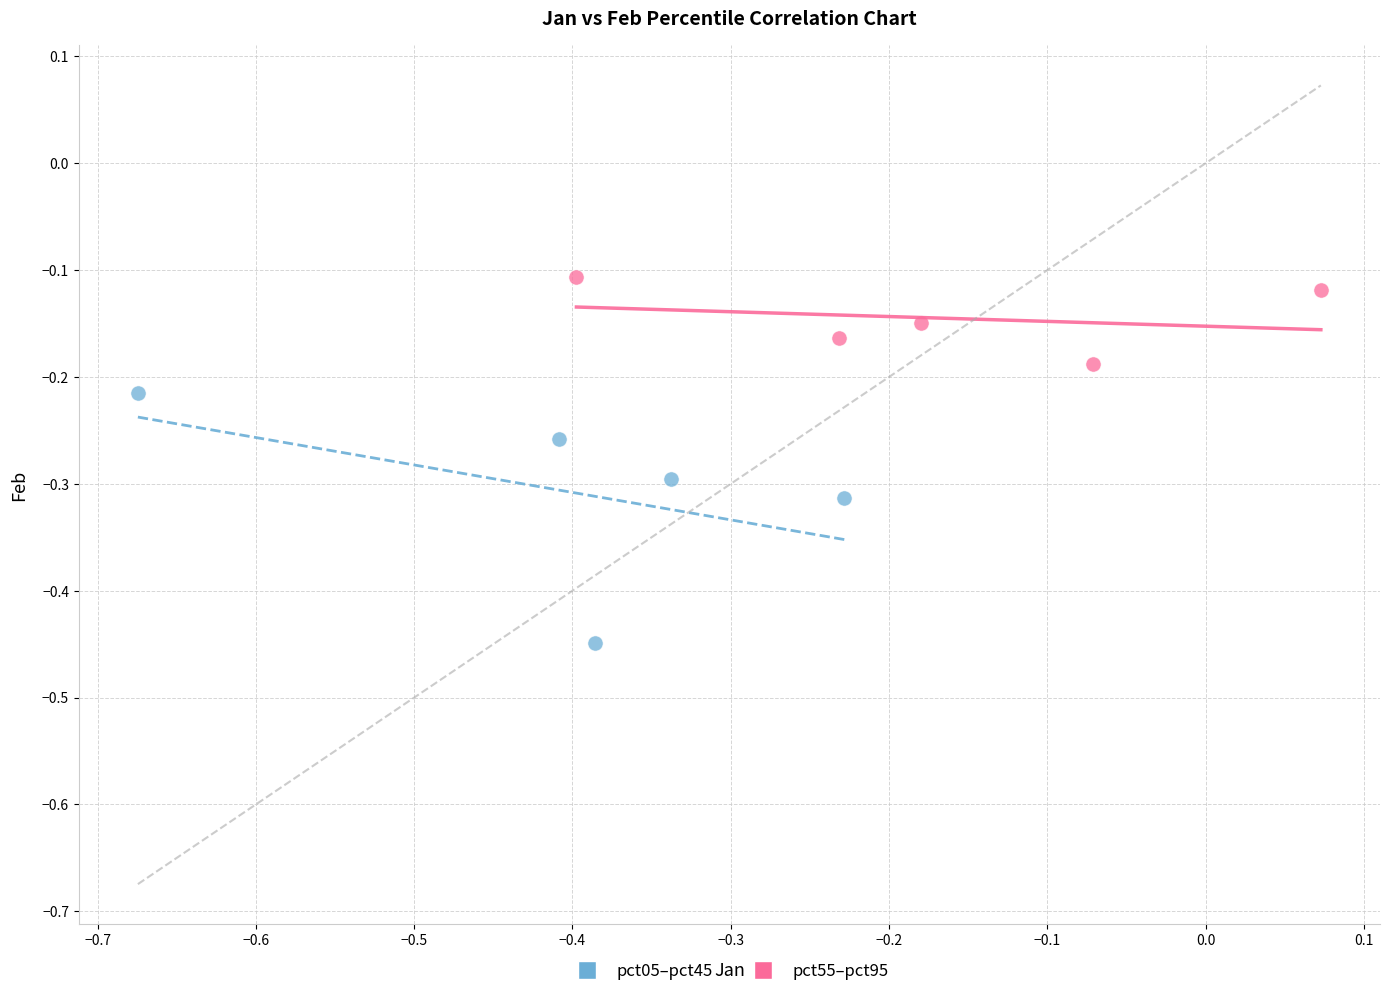

Which series has the widest spread of Y values?

pct05–pct45